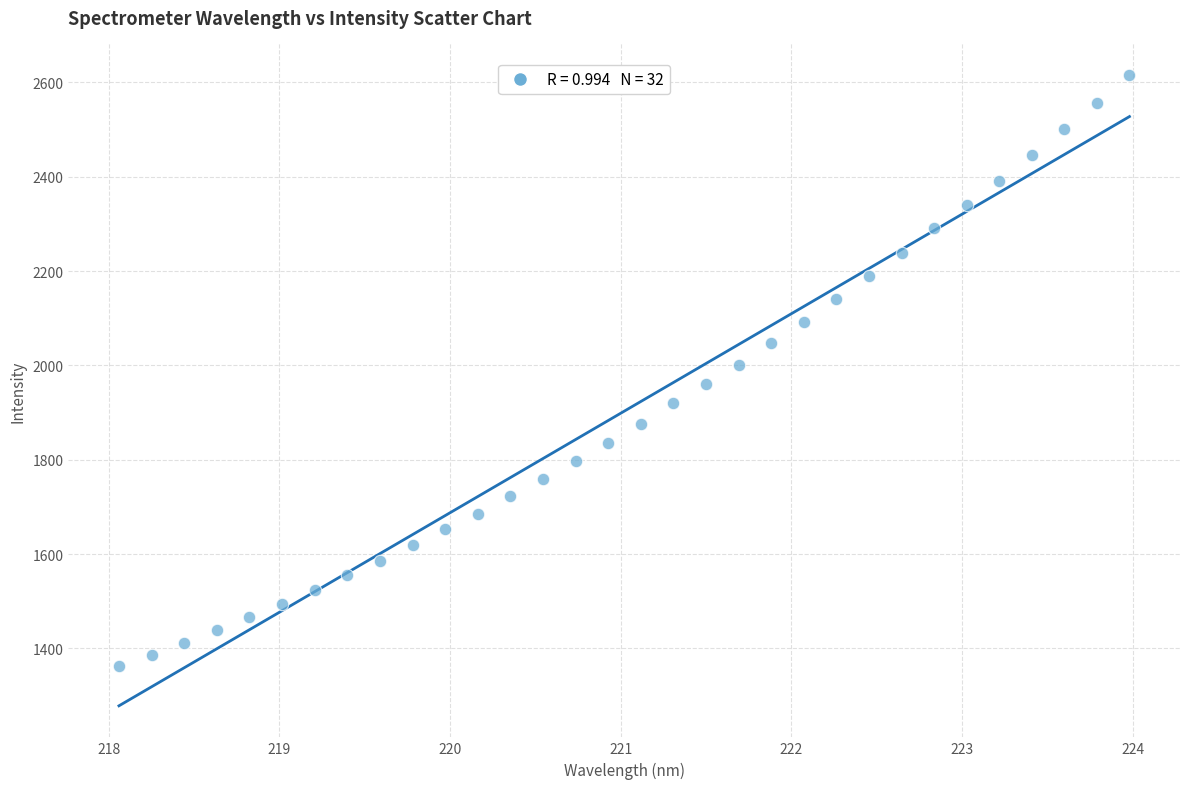

What is the range of X values (max minus min)?

5.9